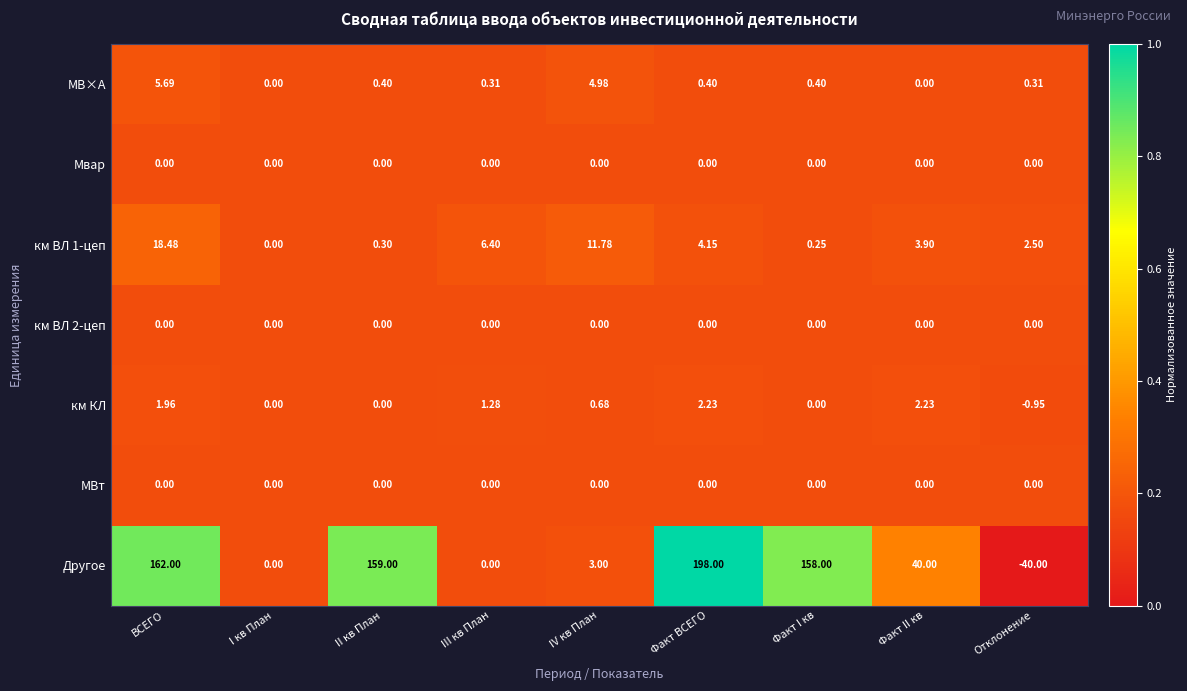

What is the total value across all series at III кв План?

8.0